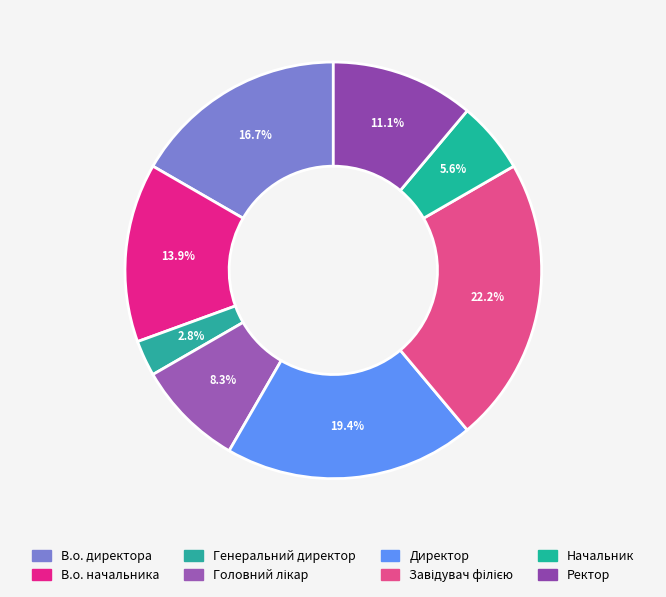

Approximately how many times larger is the value at Генеральний директор compared to Завідувач філією?

0.1